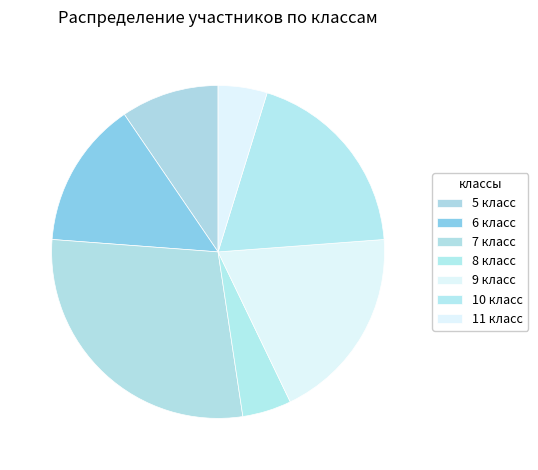

How many slices are in this pie chart?

7